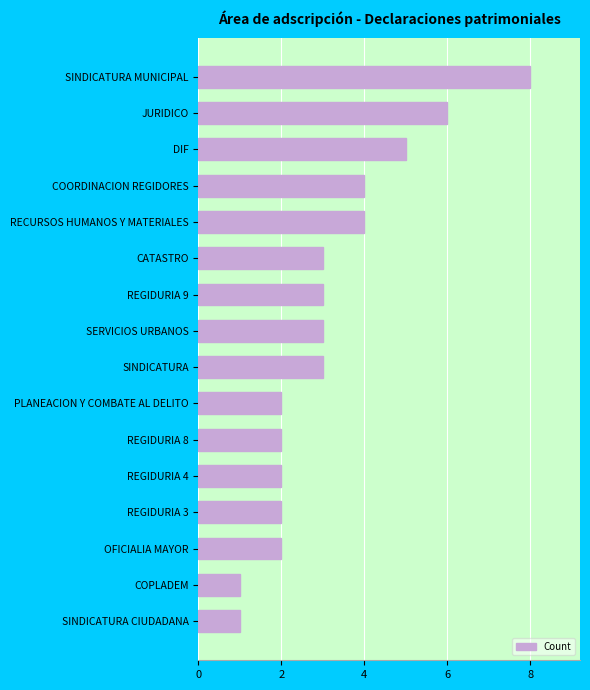

What is the difference between the maximum and minimum values?

7